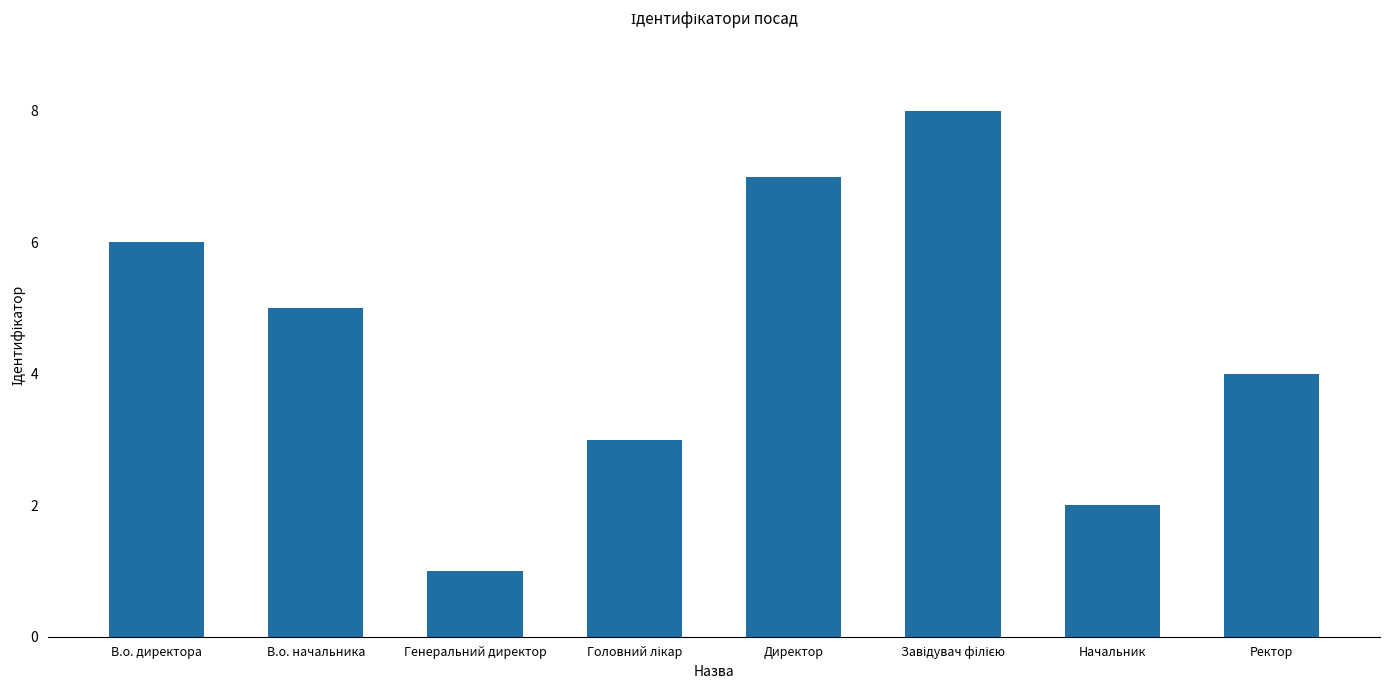

At which category does the chart reach its minimum across all series?

Генеральний директор